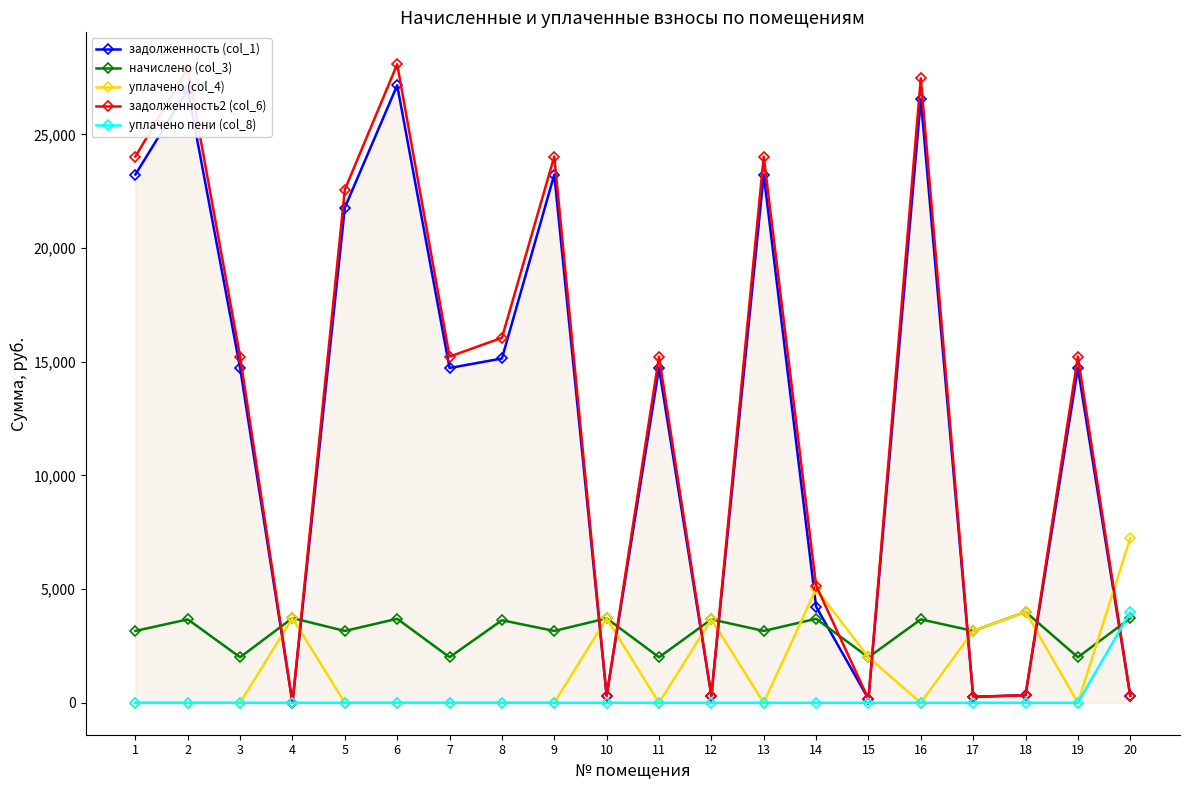

The value of задолженность (col_1) at 9 is 36042.9. True or false?

False